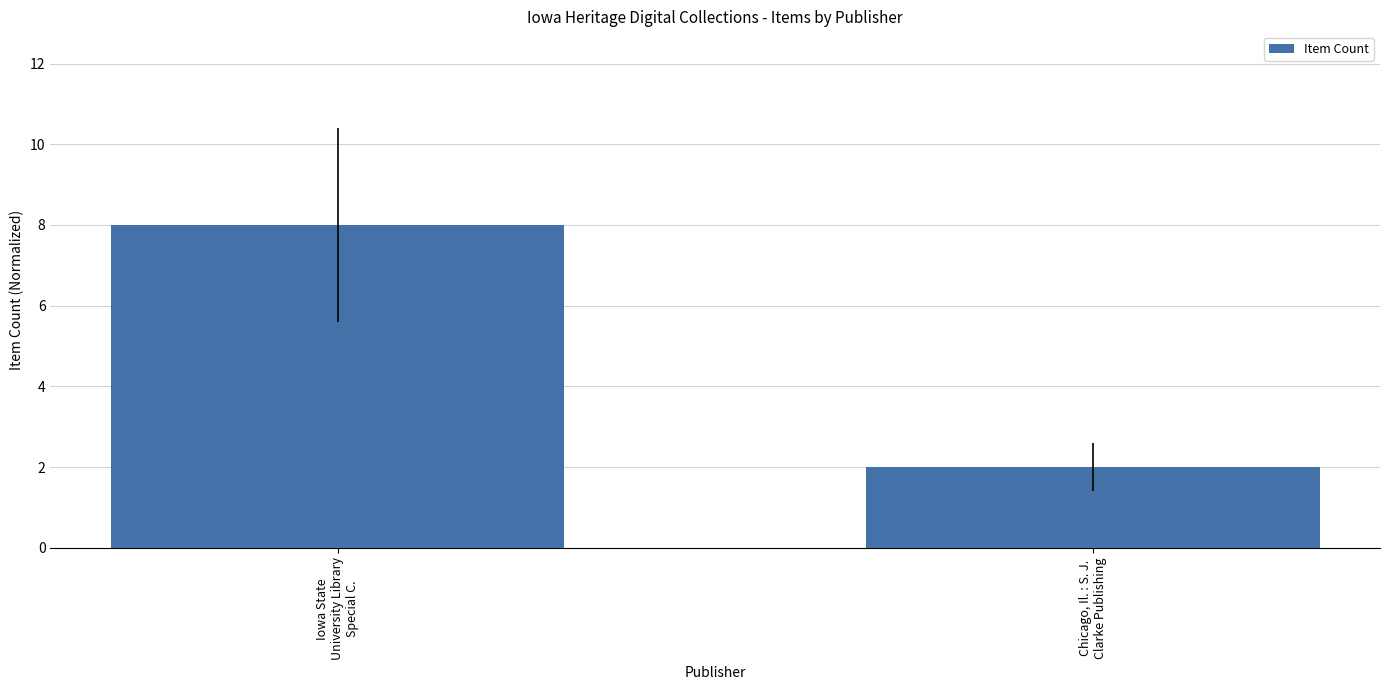

What is the change in value from Iowa State
University Library
Special C. to Chicago, Il. : S. J.
Clarke Publishing?

-6